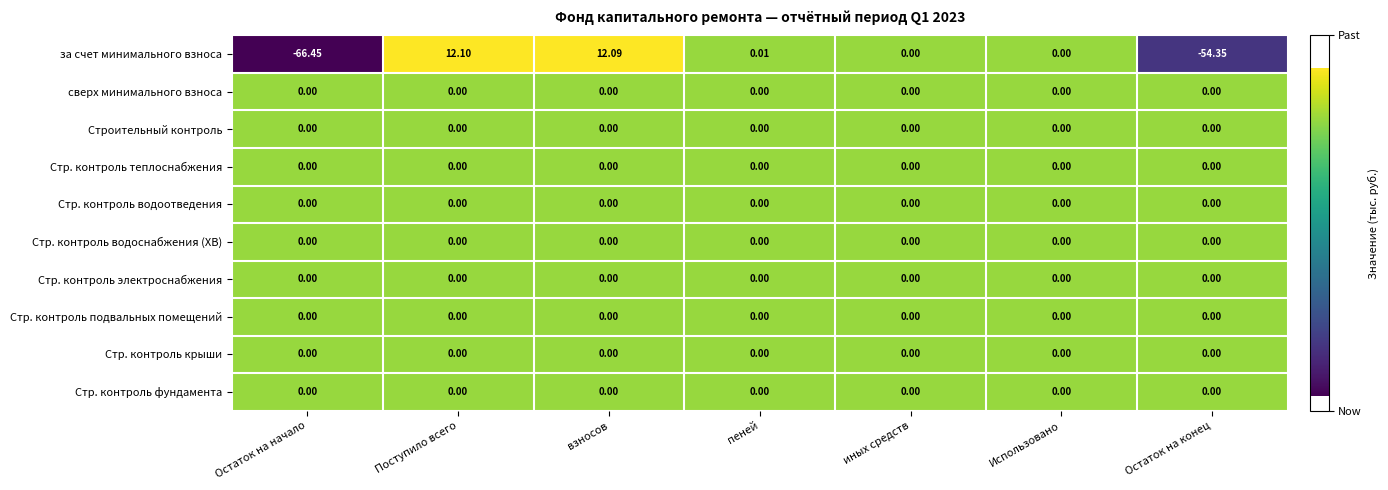

Which label corresponds to the smallest value in the chart?

Остаток на начало